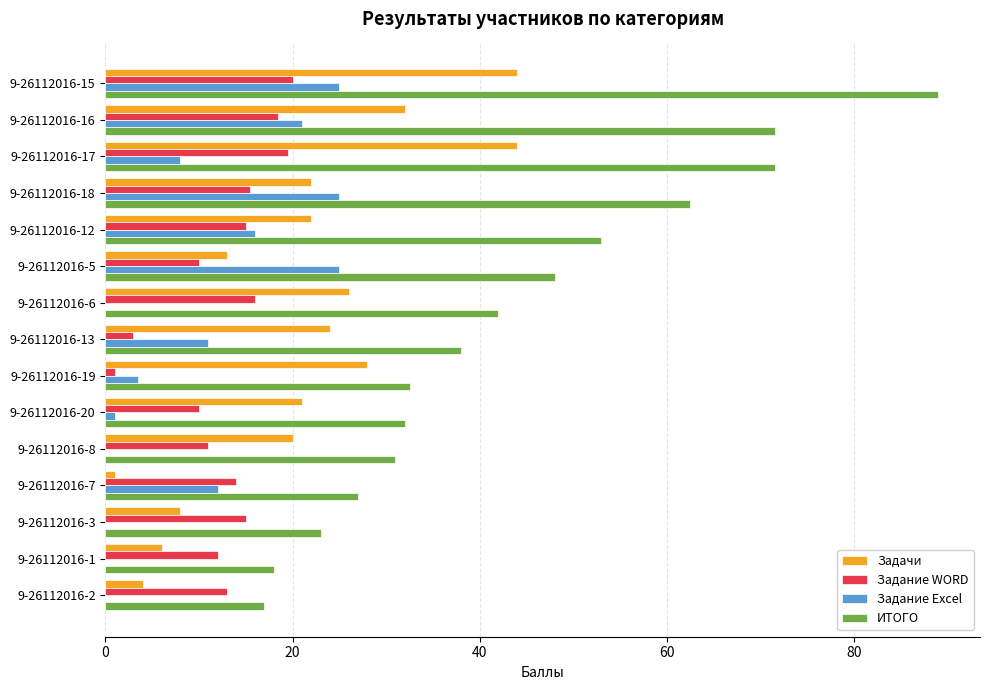

What is the sum of all ИТОГО values?

656.0